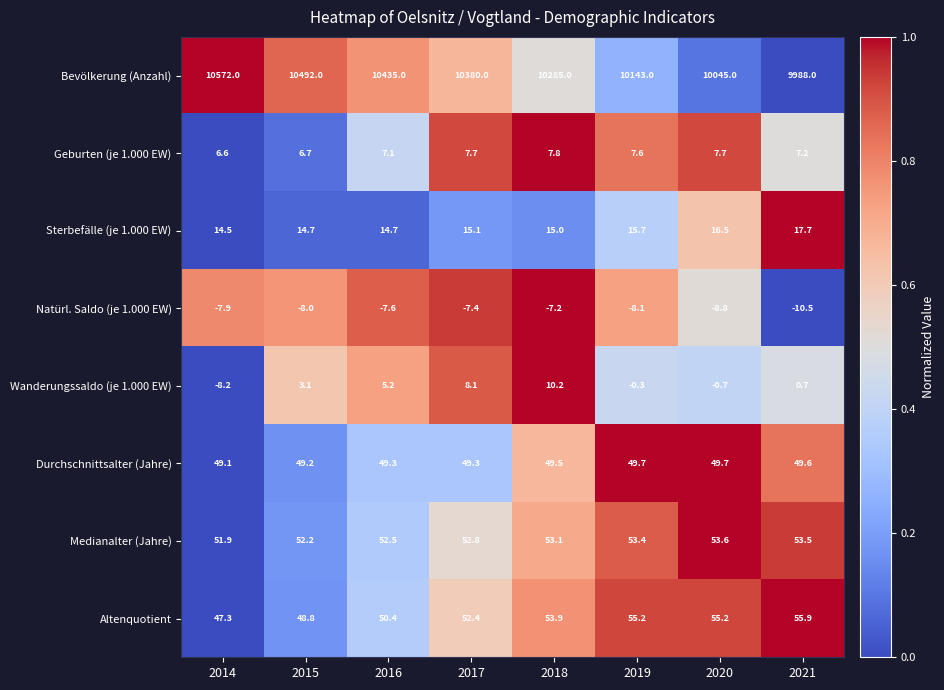

How many data points does each series have?

8